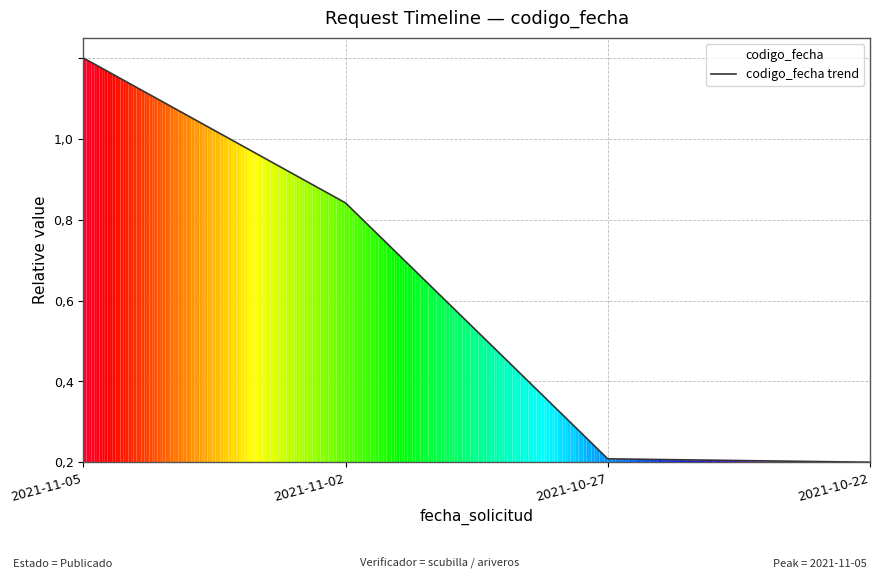

True or false: there are more than 2 points higher than both neighbors.

False